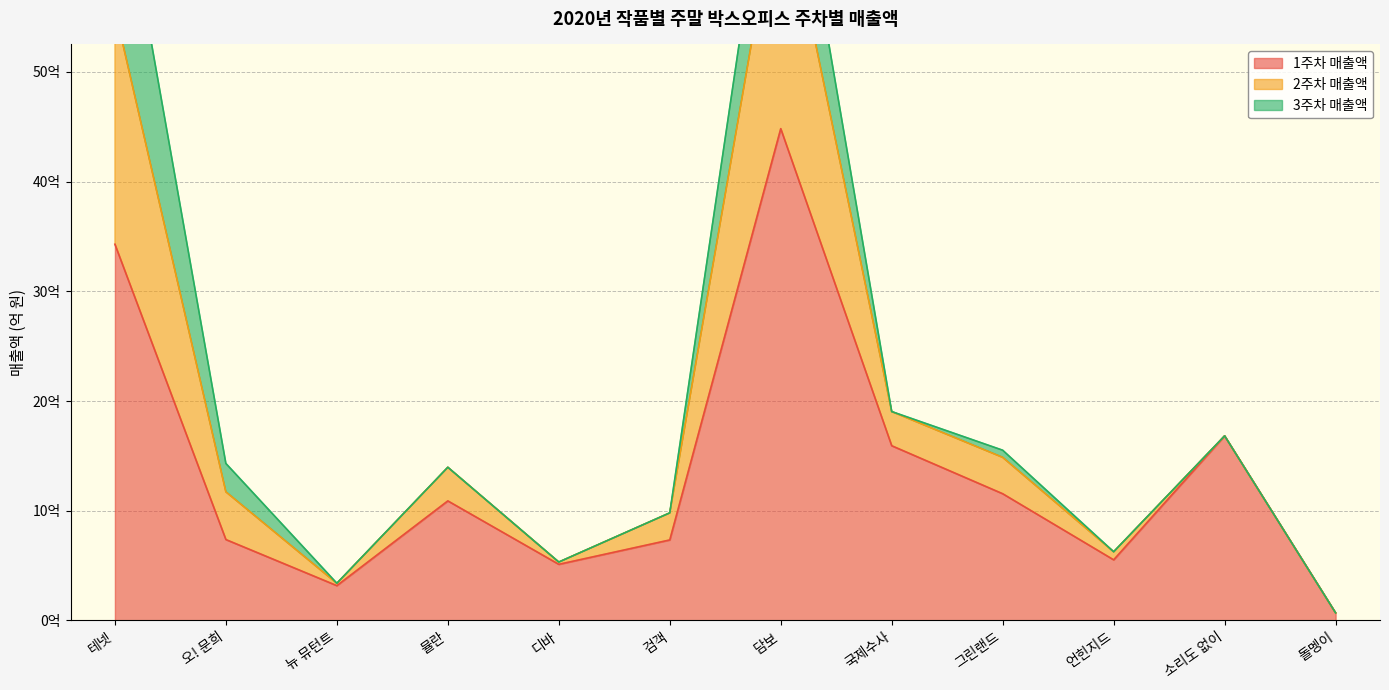

In 1주차 매출액, how many points are lower than both neighbors (excluding endpoints)?

3